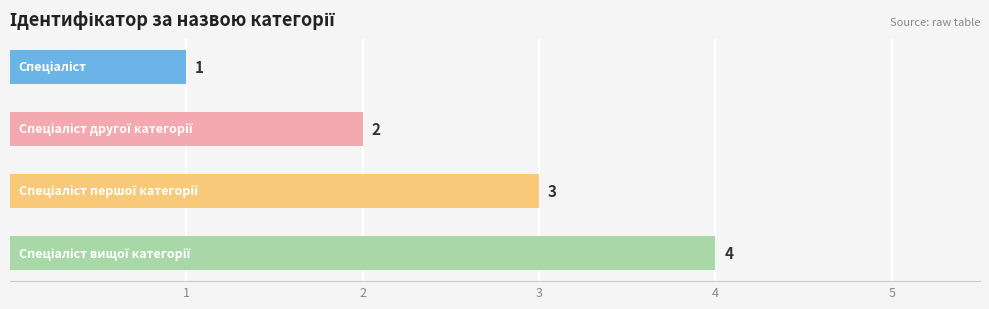

What is the maximum value shown in the chart?

4